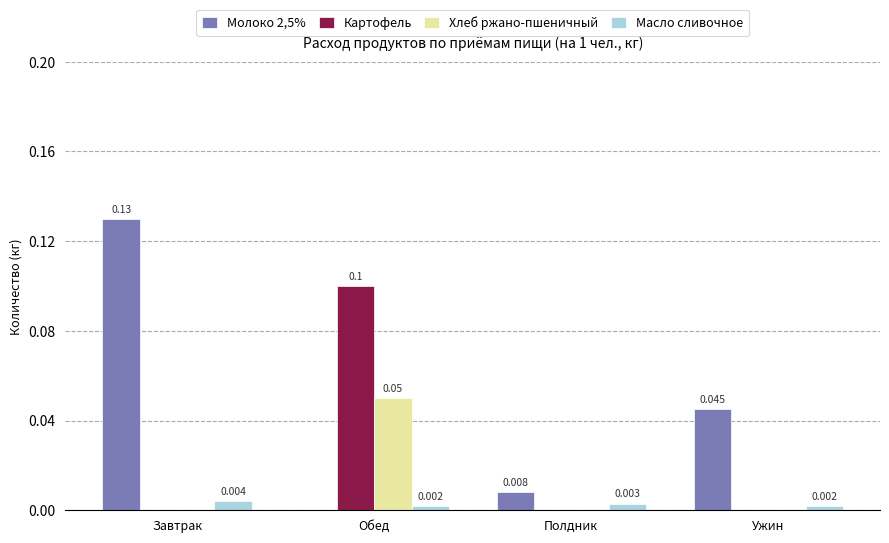

The Хлеб ржано-пшеничный series shows 0.0 at Обед. True or false?

False